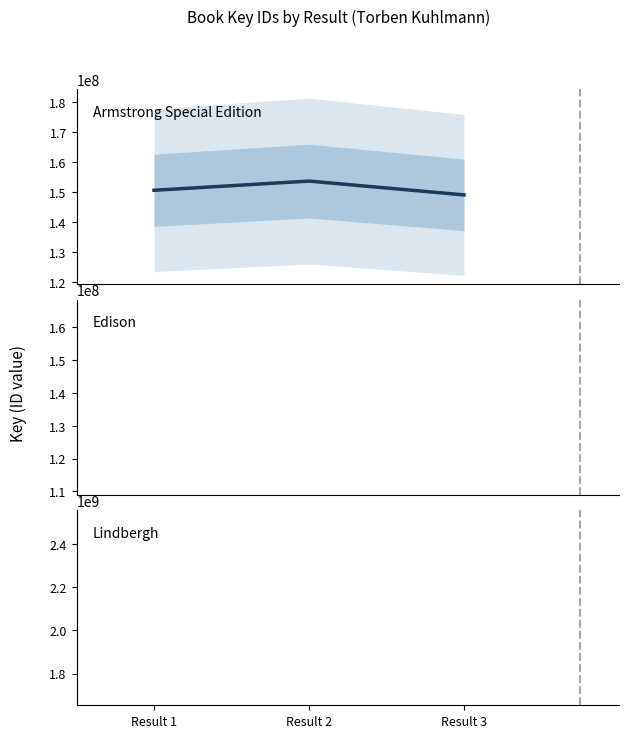

What is the minimum value shown in the chart?

136213169.6